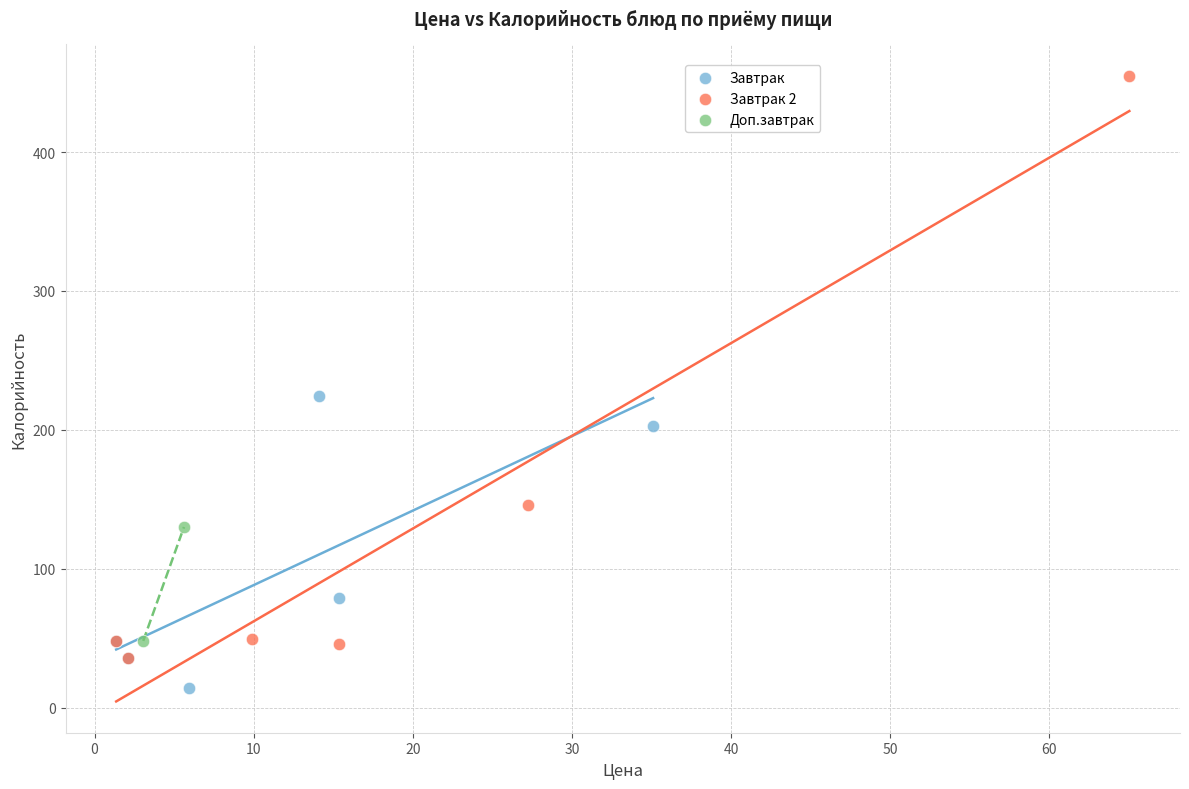

What are all the series names shown in the legend?

Завтрак, Завтрак 2, Доп.завтрак